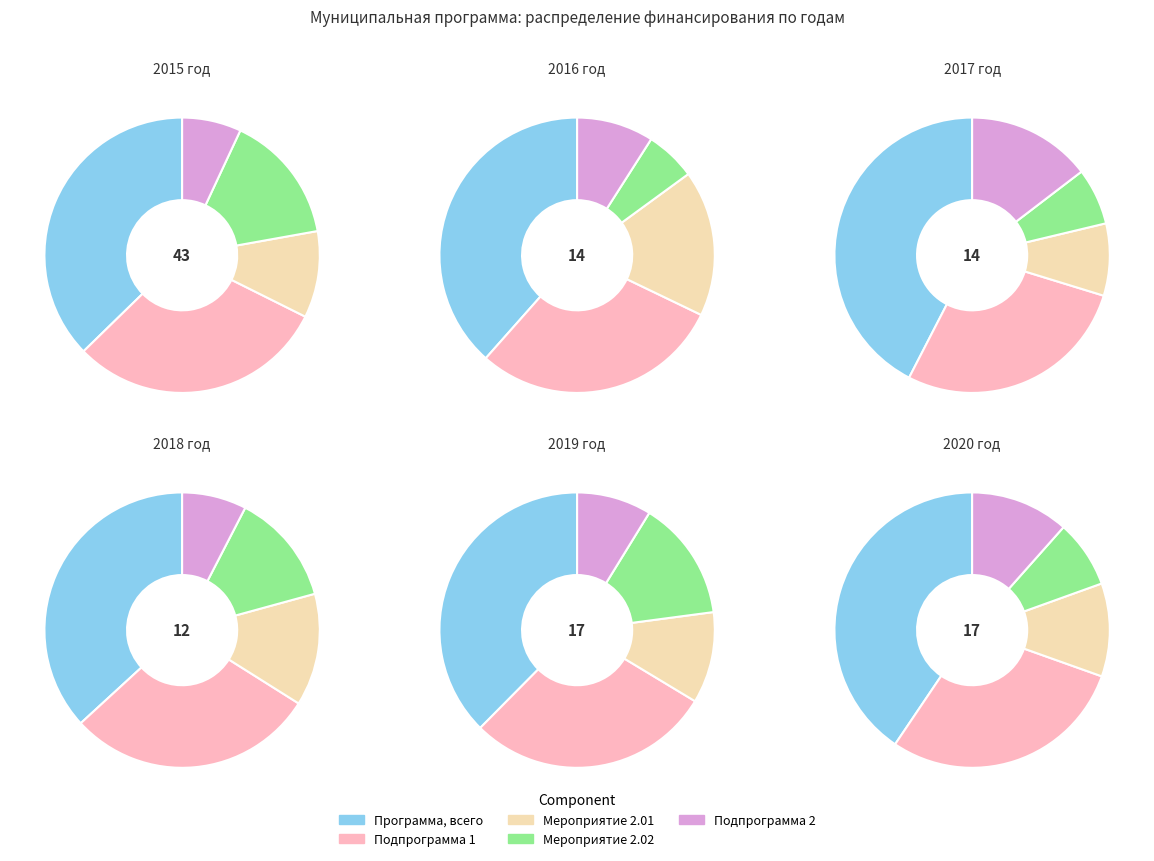

Does 2015 год represent more than half of the total?

No